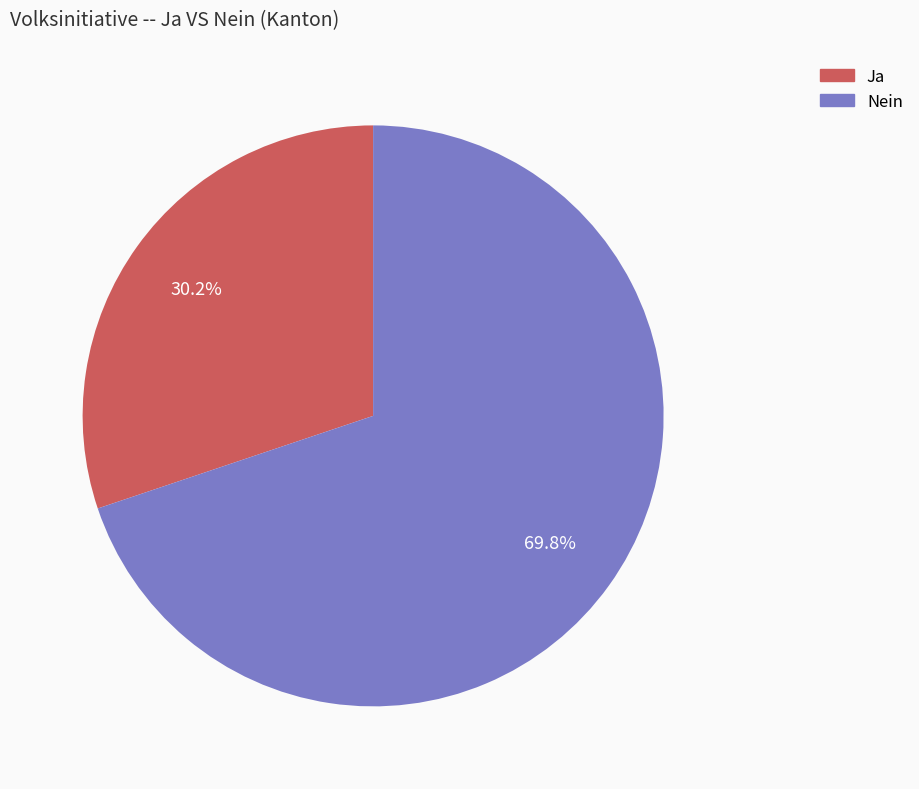

What is the ratio of the value at Nein to the value at Ja?

2.3